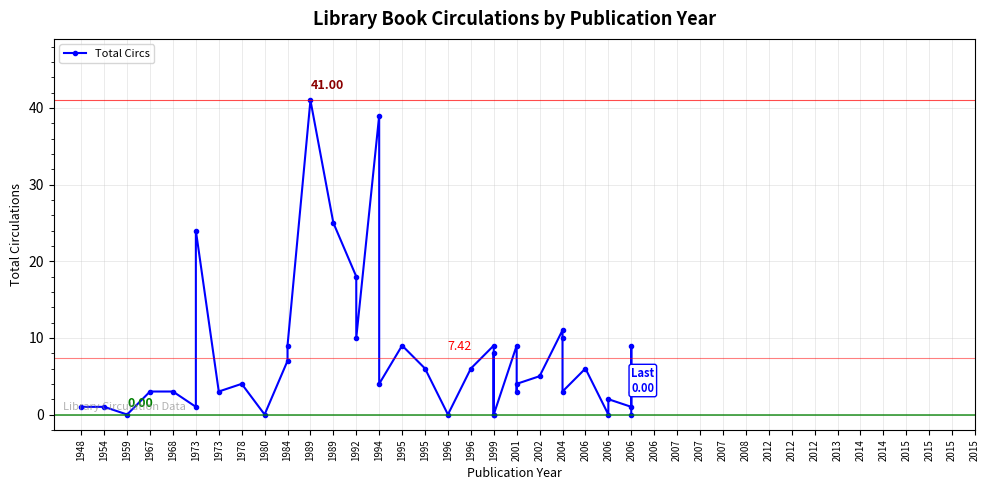

What is the sum of all values?

297